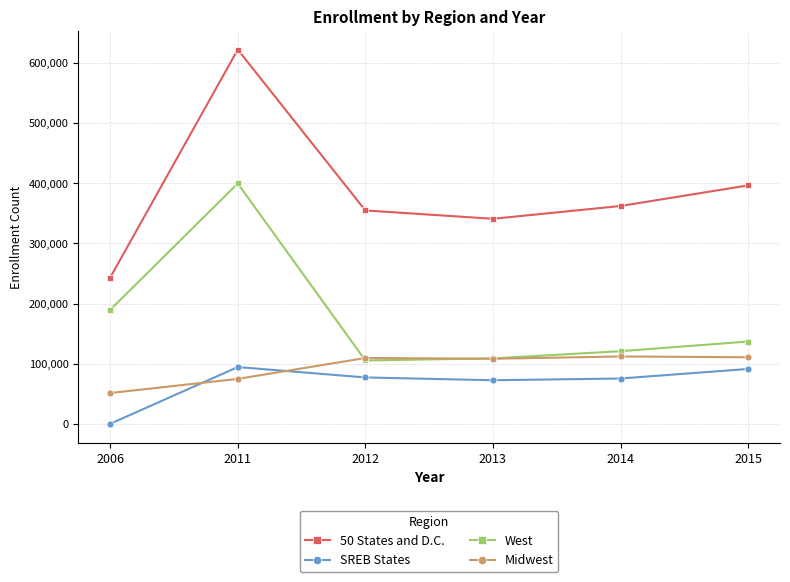

Does the chart display data point markers on the line(s)?

Yes